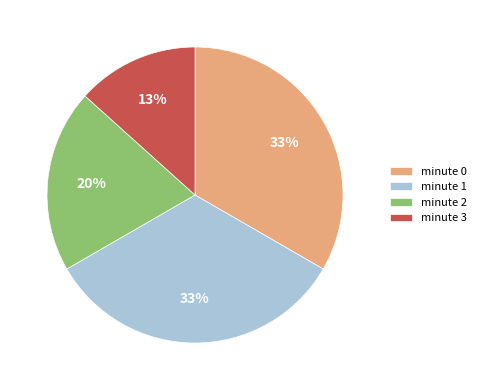

To the nearest percent, what portion does minute 1 represent?

33%